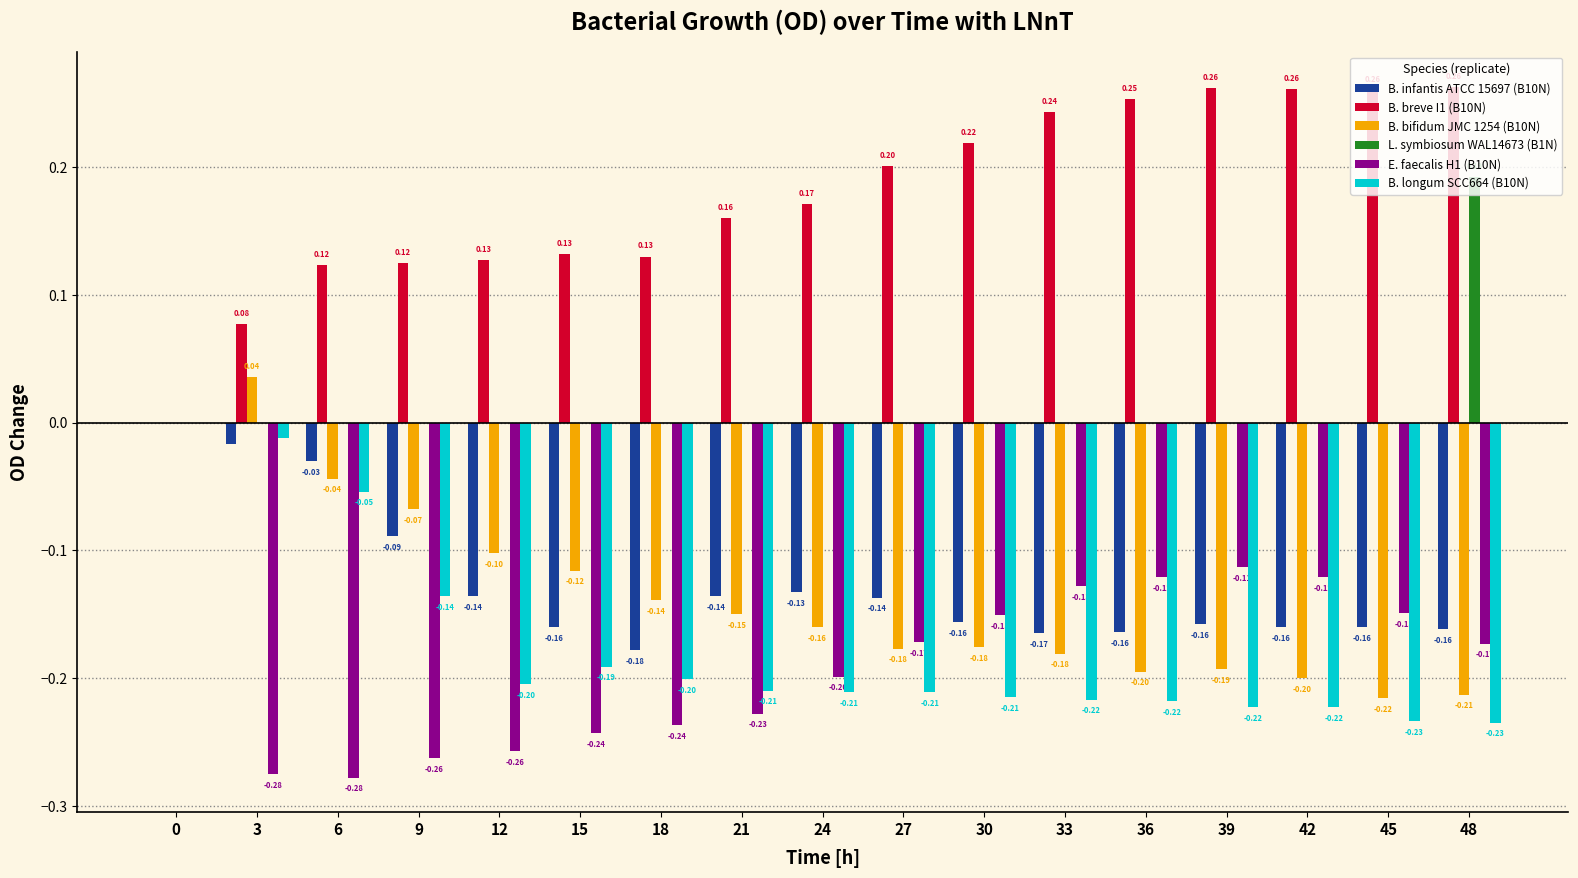

What is the sum of all B. breve I1 (B10N) values?

3.0